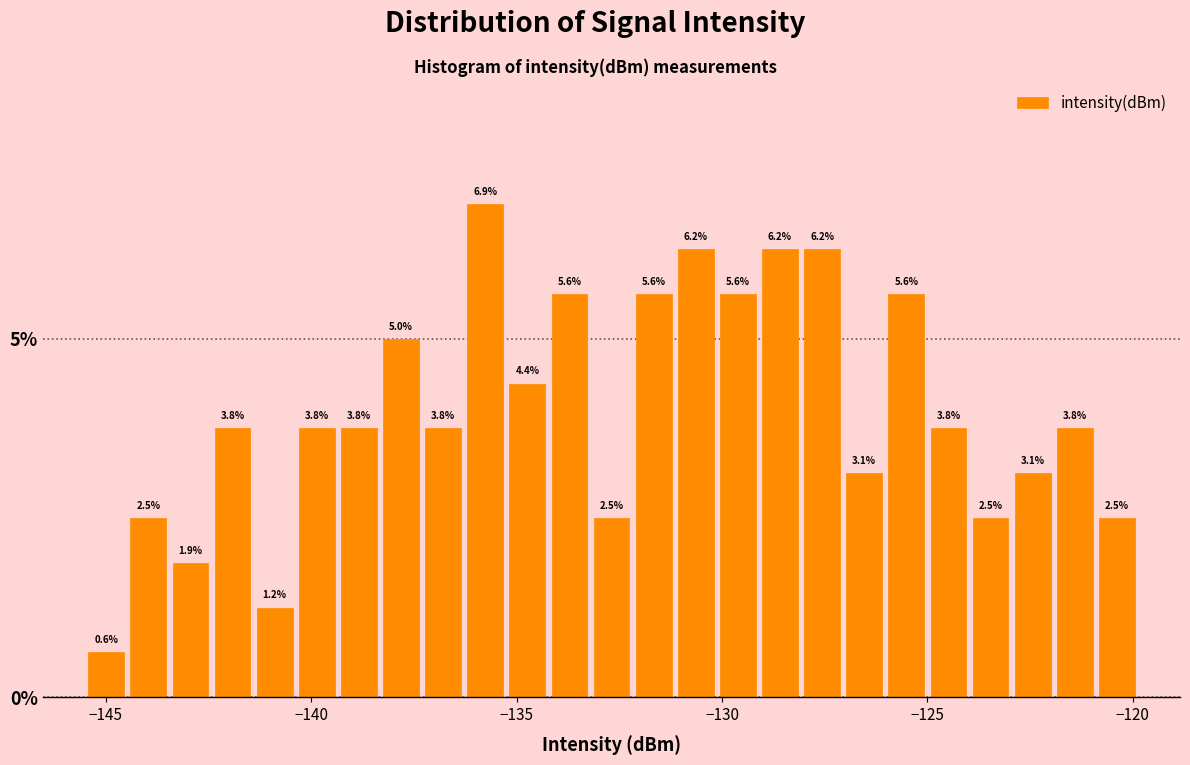

Around what value on the x-axis is the tallest bar? Give the approximate position of its centre, as read against the axis.

-136.0